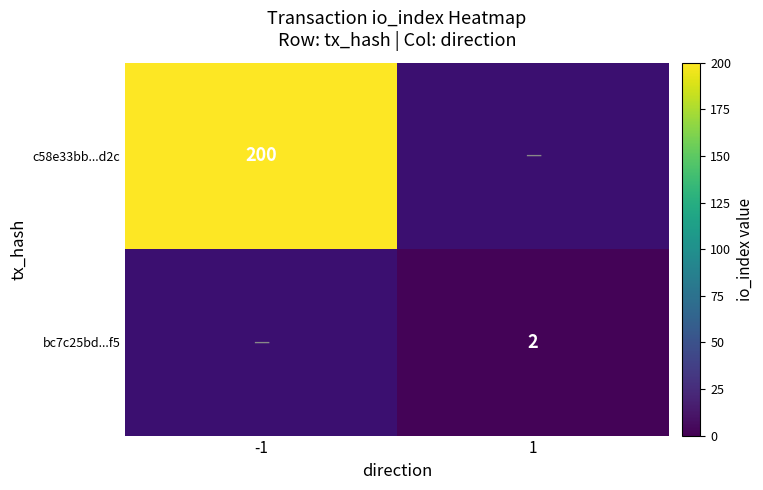

True or false: bc7c25bd...f5 has a value of 2 at 1.

True